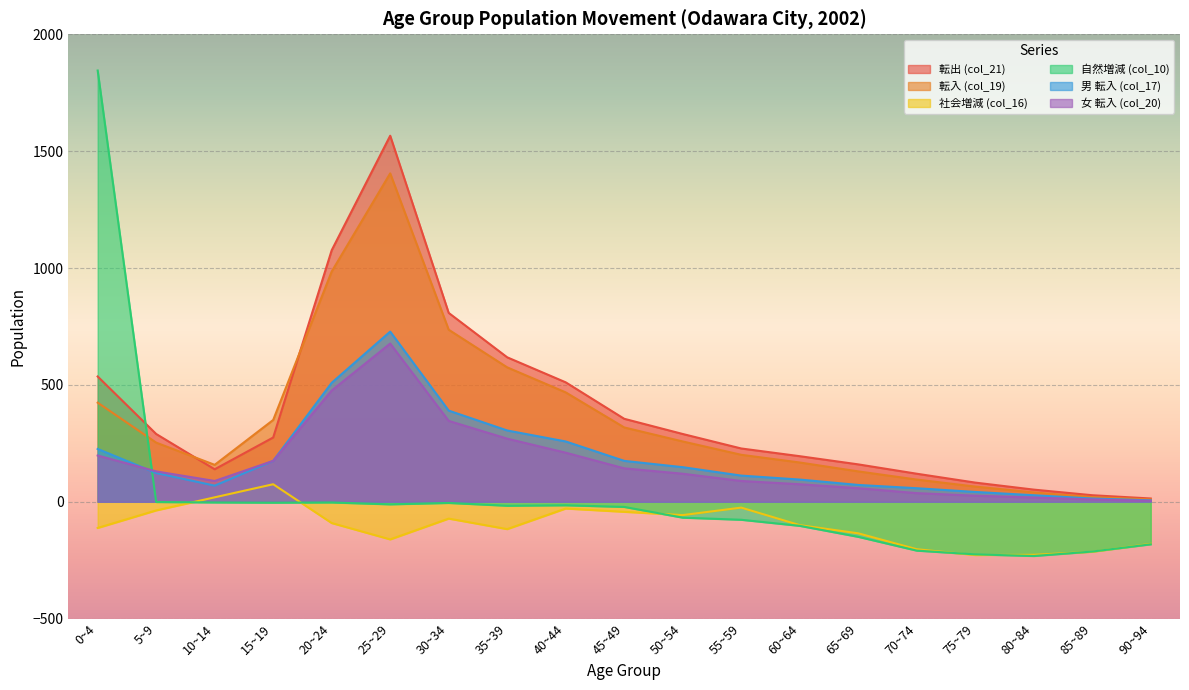

At which category is the sum across all series the highest?

25~29